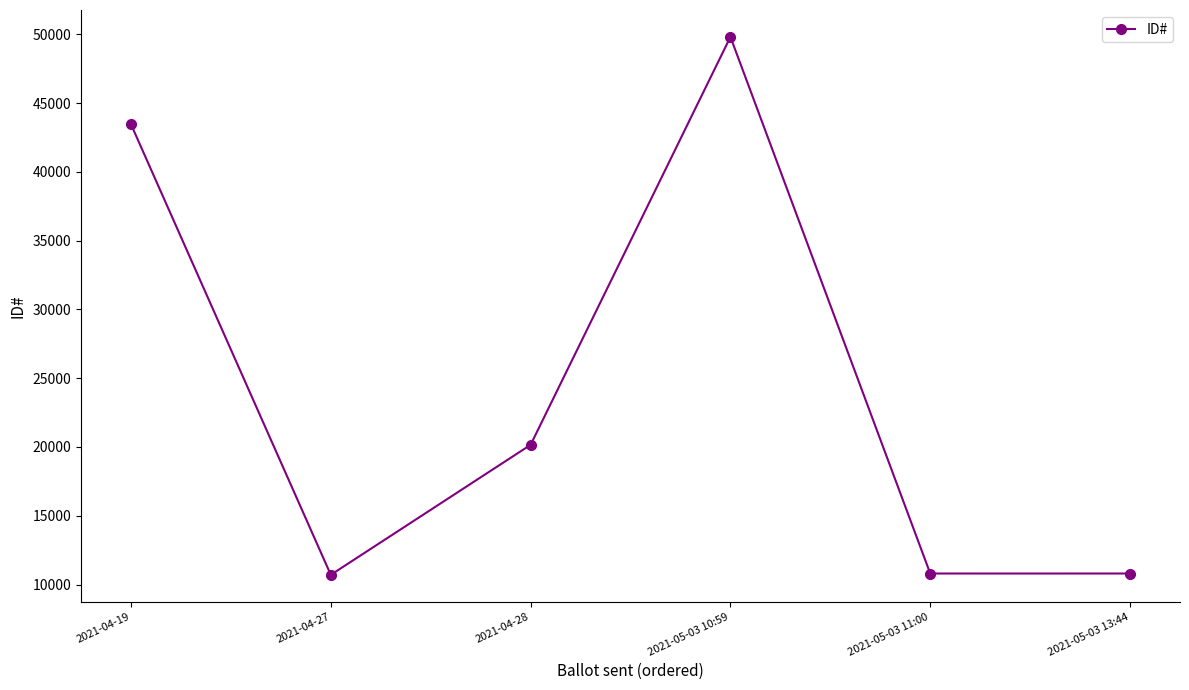

How many data points are less than 20156?

3